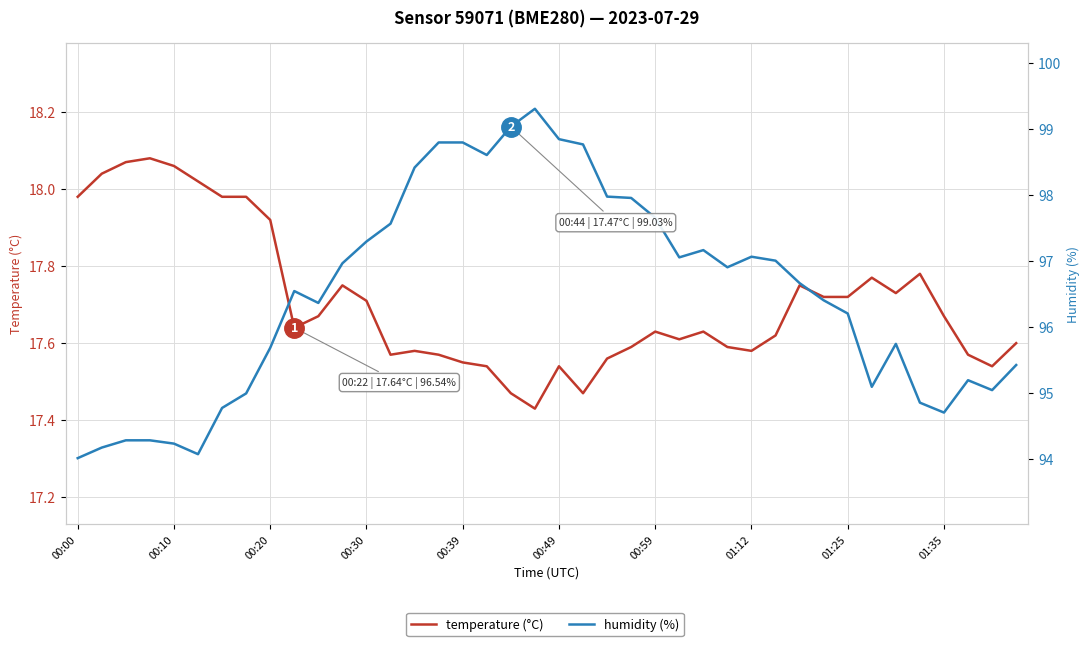

What is the difference between the highest and lowest values at 30?

78.9